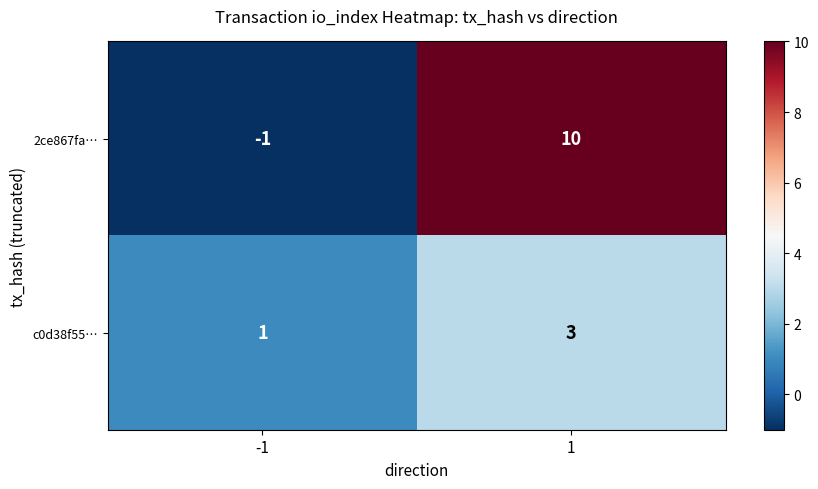

At how many categories does at least one series exceed 0?

2